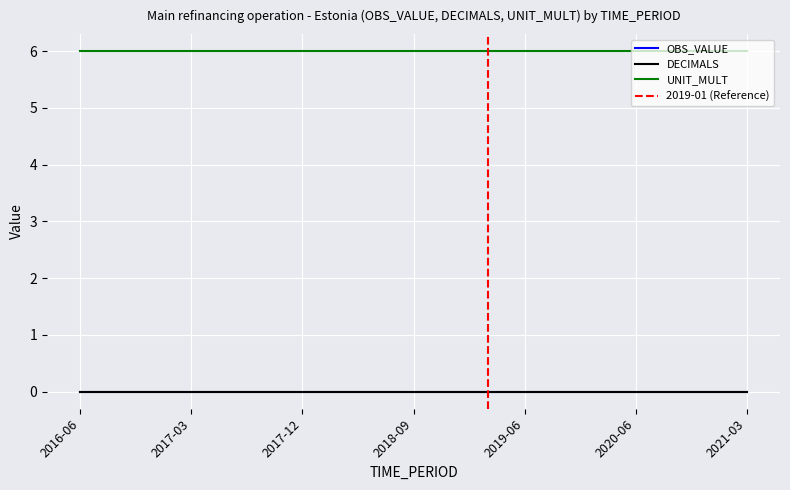

Rank the categories by OBS_VALUE value from lowest to highest.

2016-06, 2016-09, 2016-12, 2017-03, 2017-06, 2017-09, 2017-12, 2018-03, 2018-06, 2018-09, 2018-12, 2019-03, 2019-06, 2019-09, 2020-03, 2020-06, 2020-09, 2020-12, 2021-03